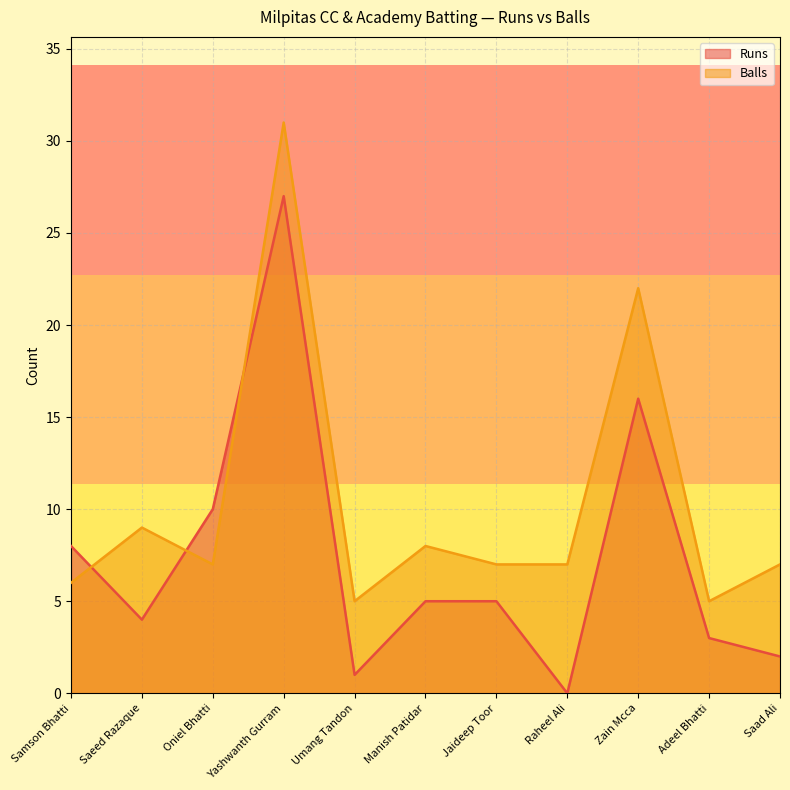

How many interior local valleys does the Runs series have?

3